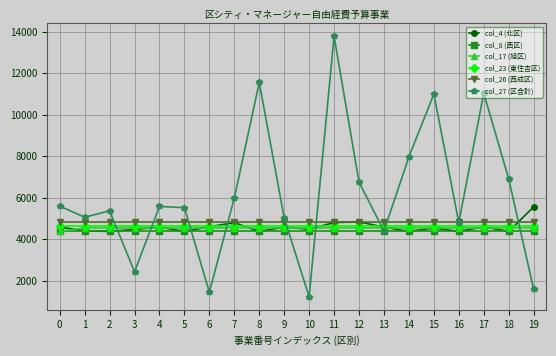

What value does the col_4 (北区) series have at 3?

4469.0